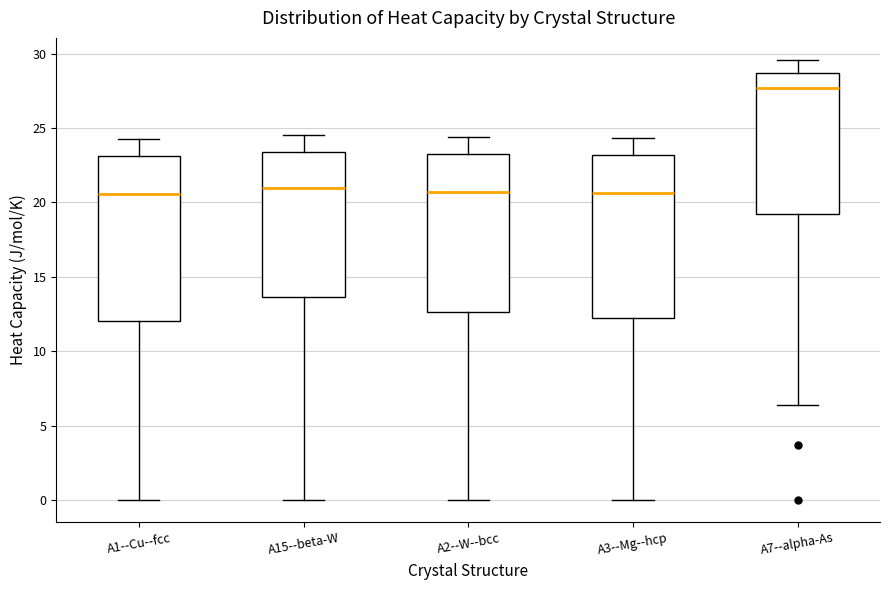

Reading left to right, transcribe this box plot: for each box, give where its median line is, the range the box spans, and where its two whiskers end, as read against the y-axis. The values are not printed on the chart, so give them approximately, as read against the axis.

A1--Cu--fcc: median 20.5, box 12.0 to 23.0, whiskers 0.0 to 24.5
A15--beta-W: median 21.0, box 13.5 to 23.5, whiskers 0.0 to 24.5
A2--W--bcc: median 20.5, box 12.5 to 23.0, whiskers 0.0 to 24.5
A3--Mg--hcp: median 20.5, box 12.0 to 23.0, whiskers 0.0 to 24.5
A7--alpha-As: median 27.5, box 19.0 to 28.5, whiskers 6.5 to 29.5